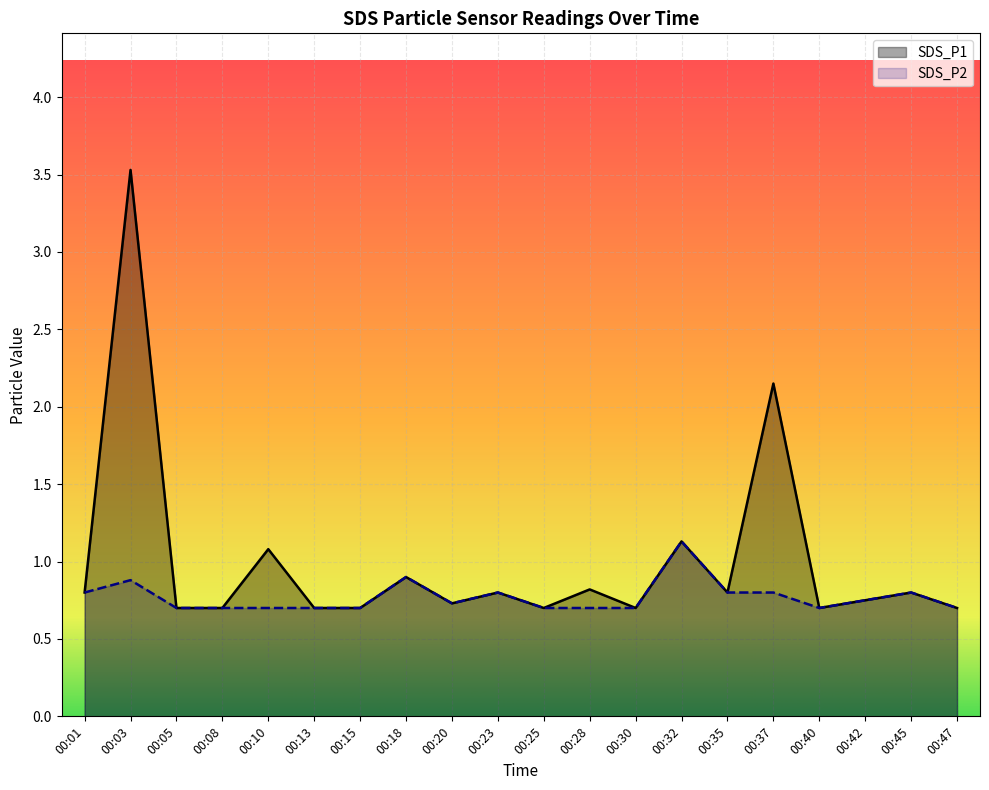

Which label corresponds to the smallest value in the chart?

00:05